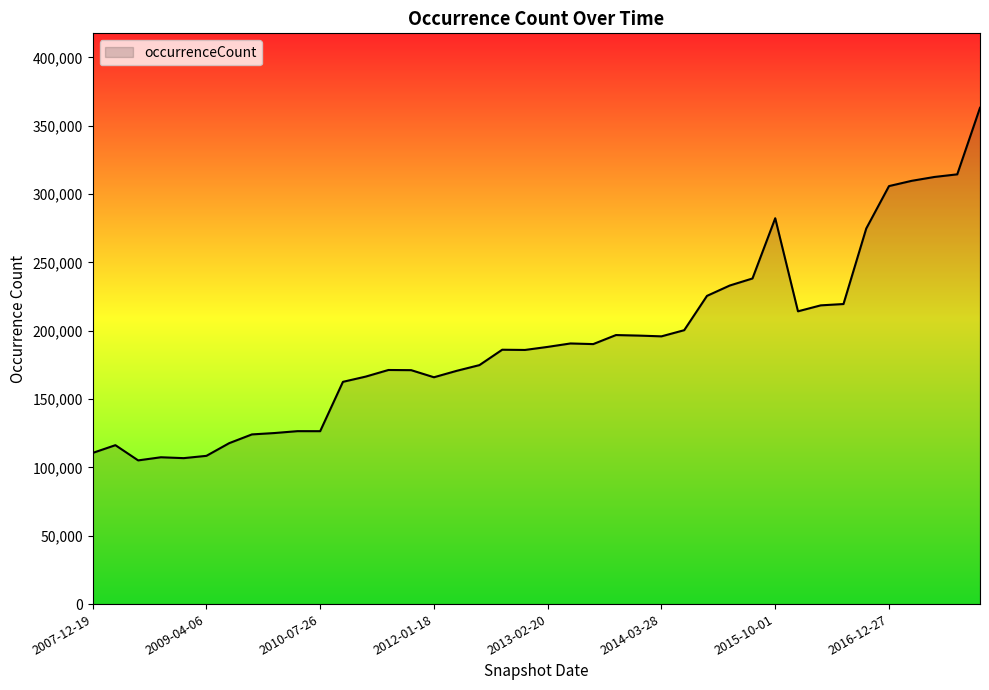

What is the smallest value displayed?

105143